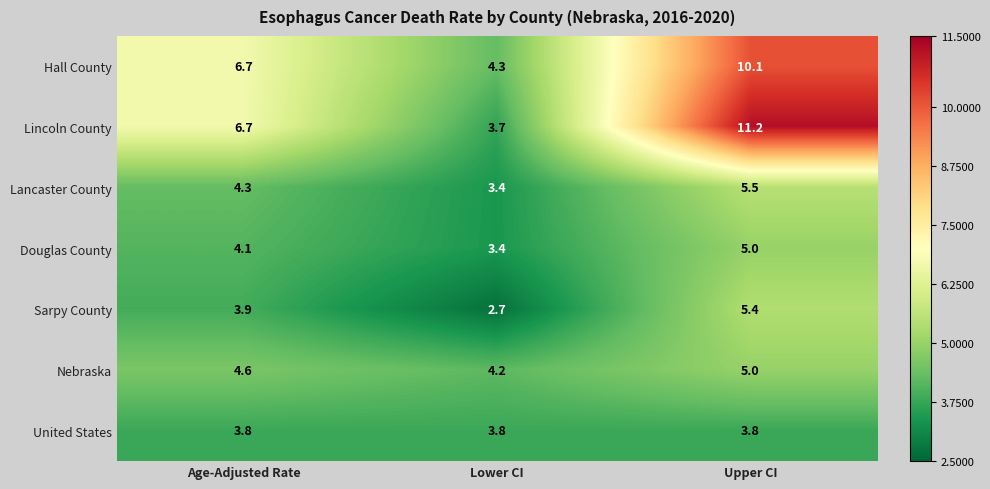

Count the Douglas County values in the range 3 to 5.

3